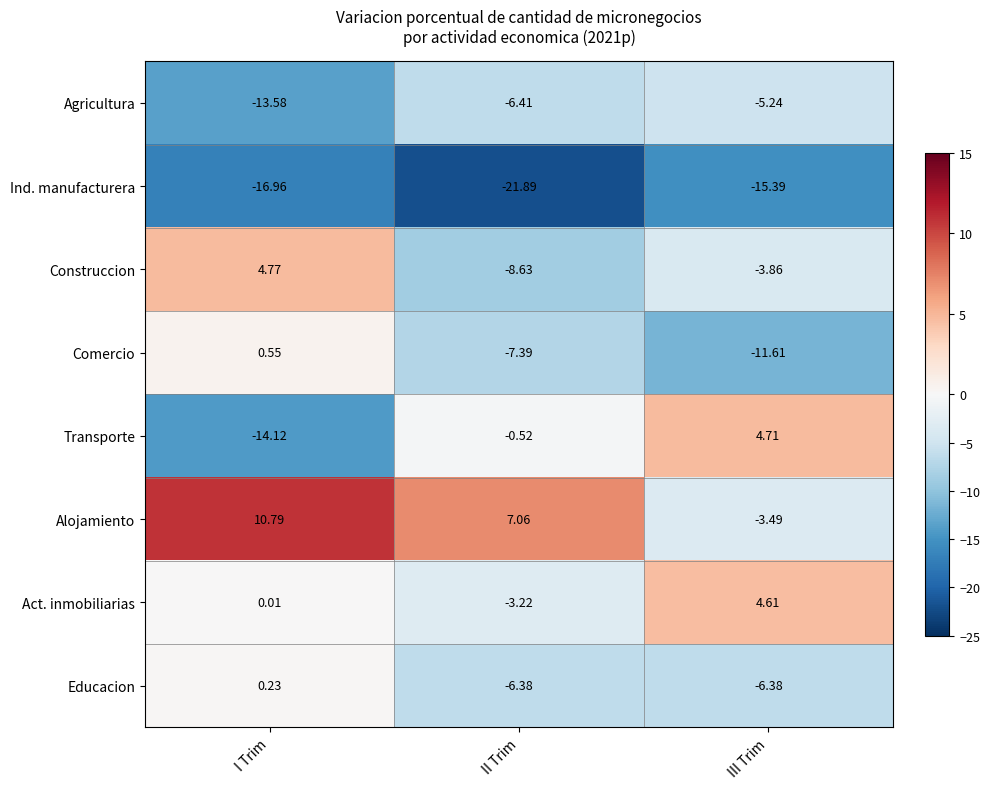

Which series has the largest total across all categories?

Alojamiento